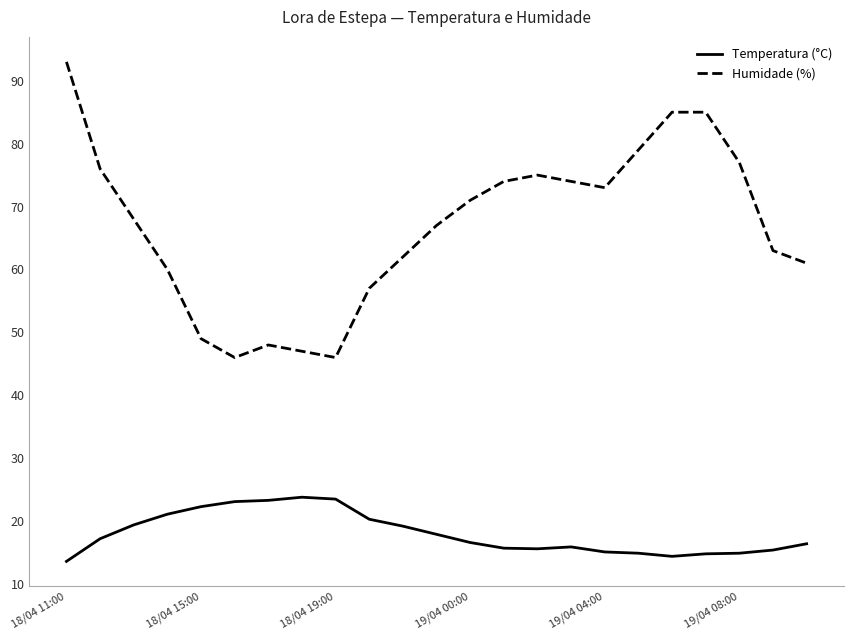

What is the difference between the maximum and second lowest values in the Humidade (%) series?

47.0